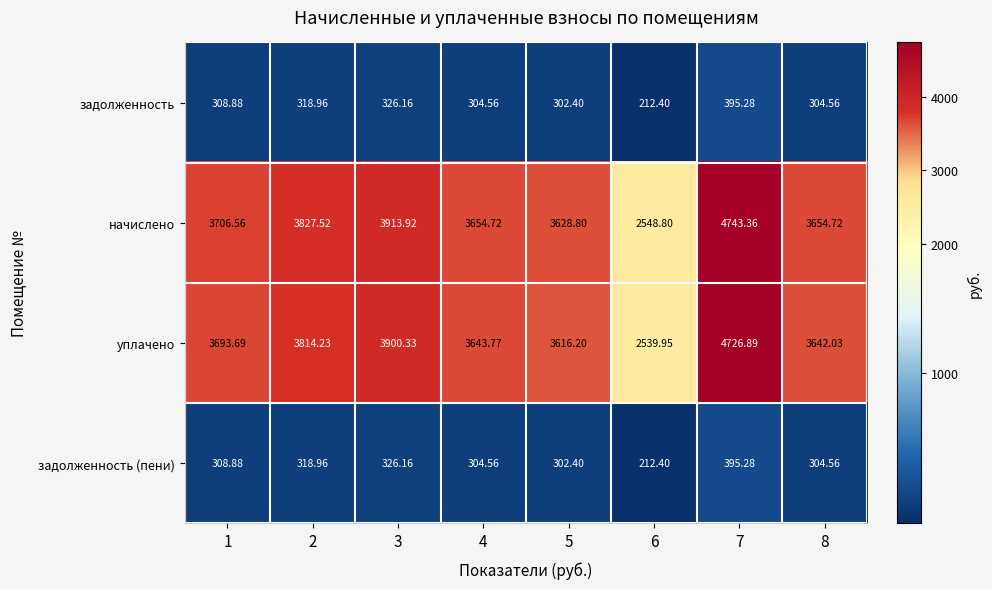

Between 2 and 6, which series saw the biggest shift?

начислено